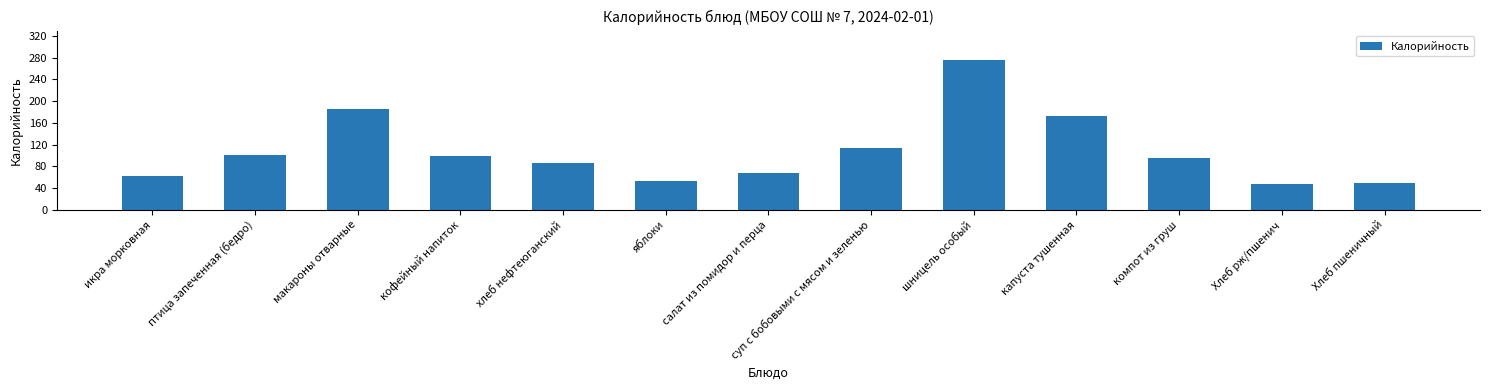

What is the greatest value displayed?

275.0